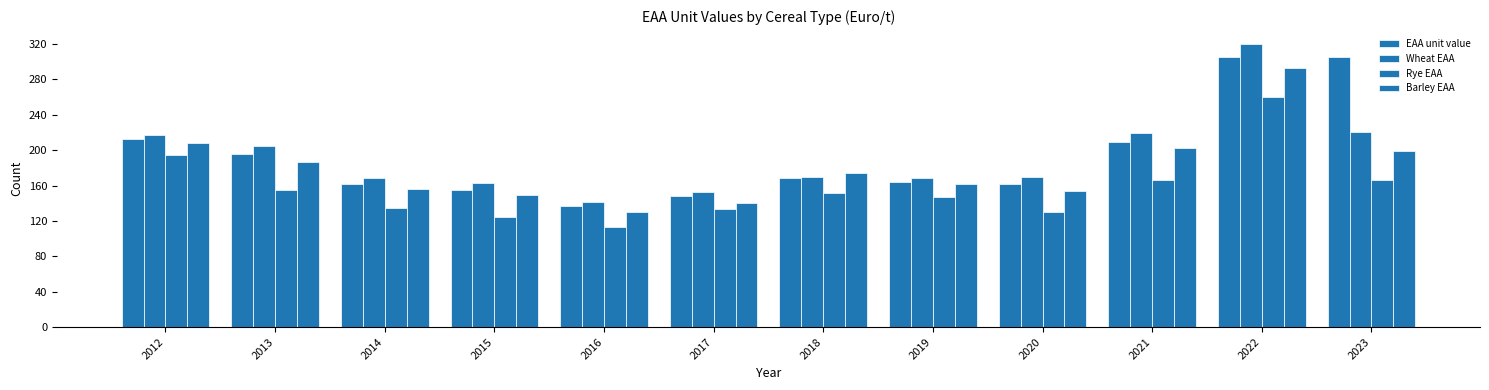

What is the minimum value for Rye EAA?

113.5